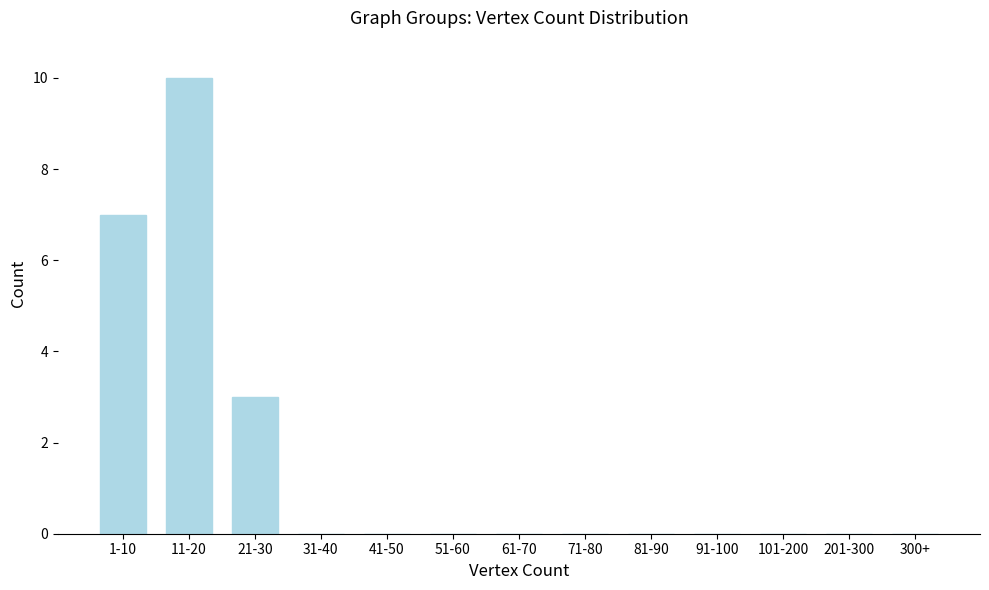

Reading left to right, transcribe all the data shown in this chart.

1-10=7	11-20=10	21-30=3	31-40=0	41-50=0	51-60=0	61-70=0	71-80=0	81-90=0	91-100=0	101-200=0	201-300=0	300+=0